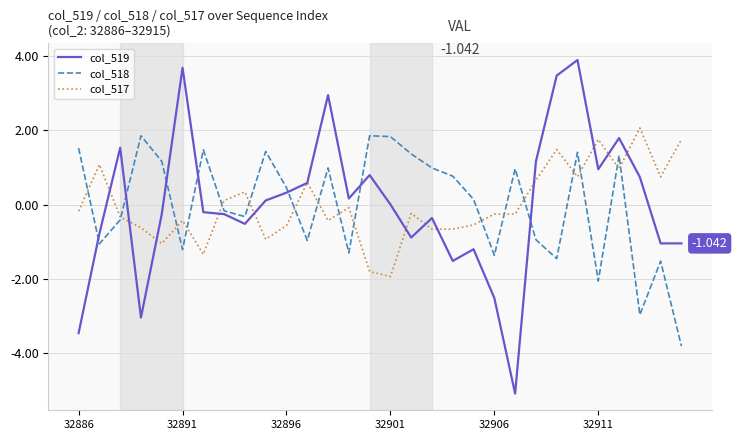

True or false: col_517 and col_519 intersect in this chart.

True